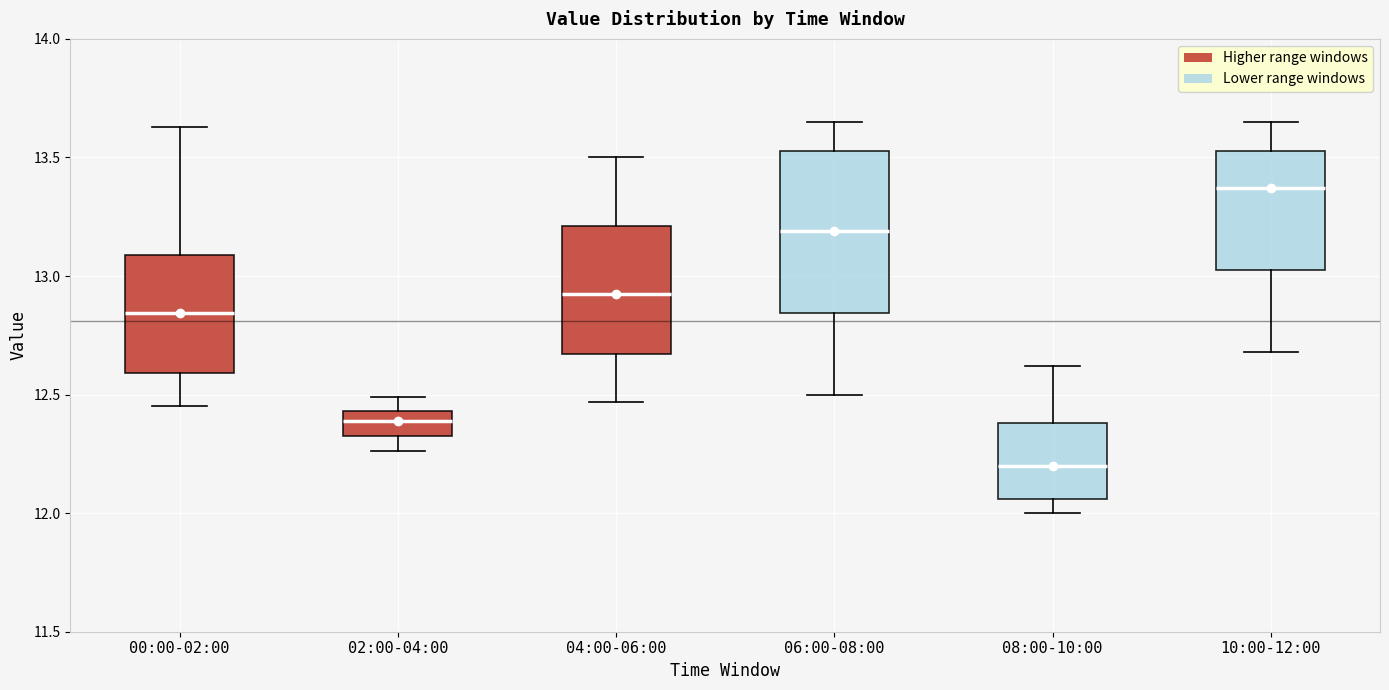

Reading left to right, transcribe this box plot: for each box, give where its median line is, the range the box spans, and where its two whiskers end, as read against the y-axis. The values are not printed on the chart, so give them approximately, as read against the axis.

00:00-02:00: median 12.85, box 12.60 to 13.10, whiskers 12.45 to 13.65
02:00-04:00: median 12.40, box 12.35 to 12.45, whiskers 12.25 to 12.50
04:00-06:00: median 12.95, box 12.65 to 13.20, whiskers 12.45 to 13.50
06:00-08:00: median 13.20, box 12.85 to 13.55, whiskers 12.50 to 13.65
08:00-10:00: median 12.20, box 12.05 to 12.40, whiskers 12.00 to 12.60
10:00-12:00: median 13.35, box 13.05 to 13.55, whiskers 12.70 to 13.65